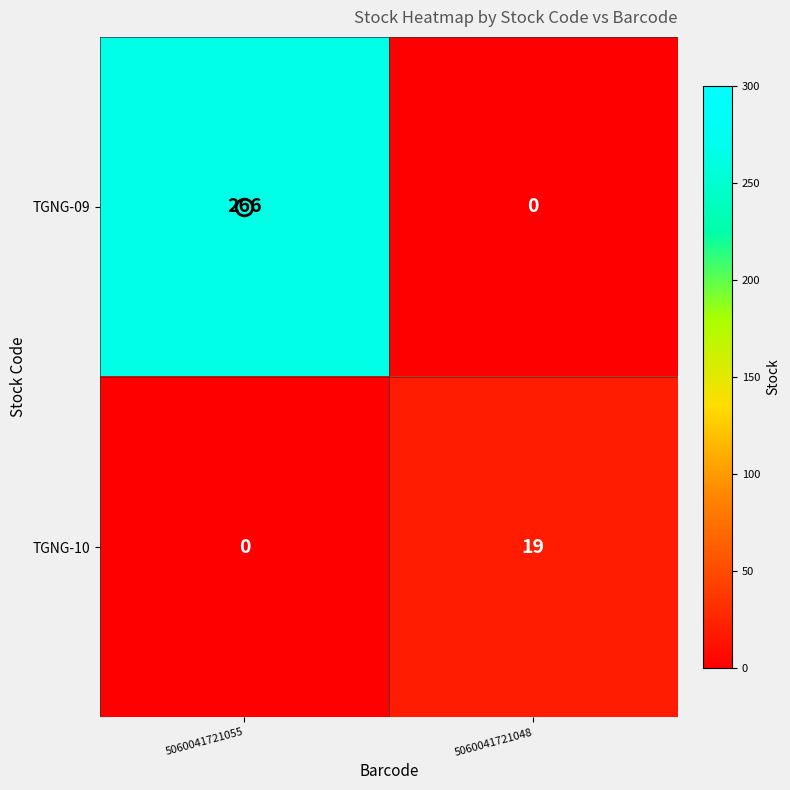

Rank the series by their maximum value, from lowest to highest.

TGNG-10, TGNG-09